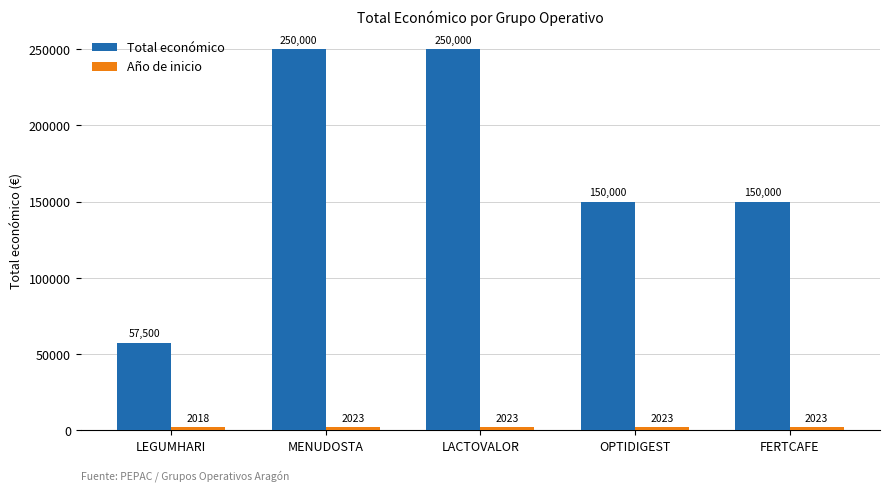

What is the smallest value displayed?

2018